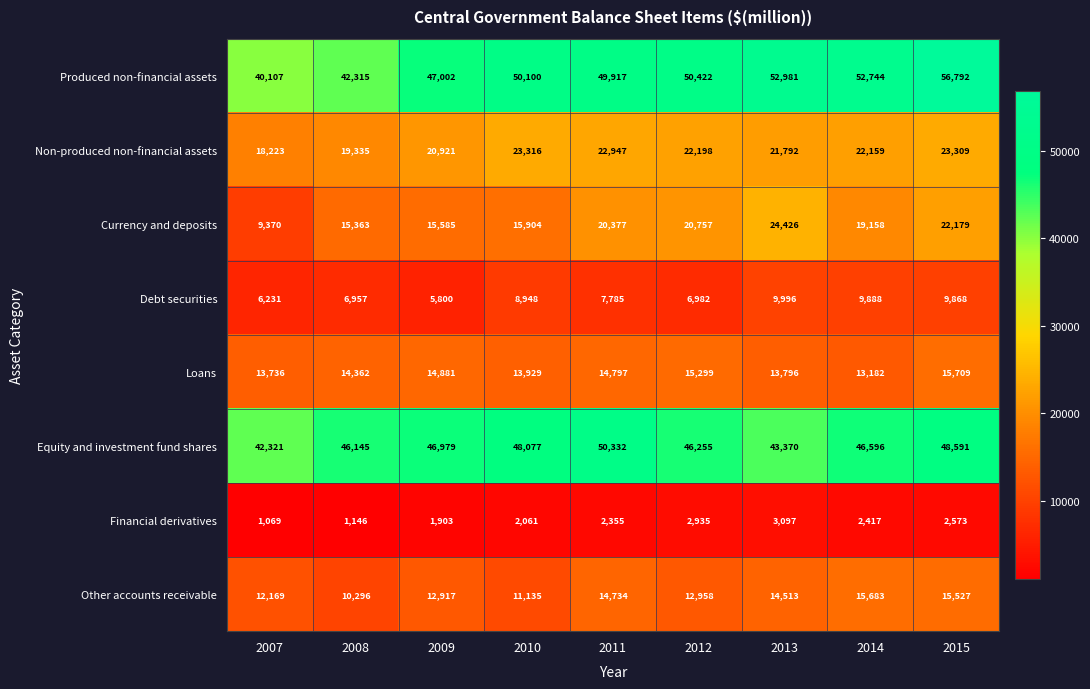

At 2012, list the series in order from smallest to largest.

Financial derivatives, Debt securities, Other accounts receivable, Loans, Currency and deposits, Non-produced non-financial assets, Equity and investment fund shares, Produced non-financial assets